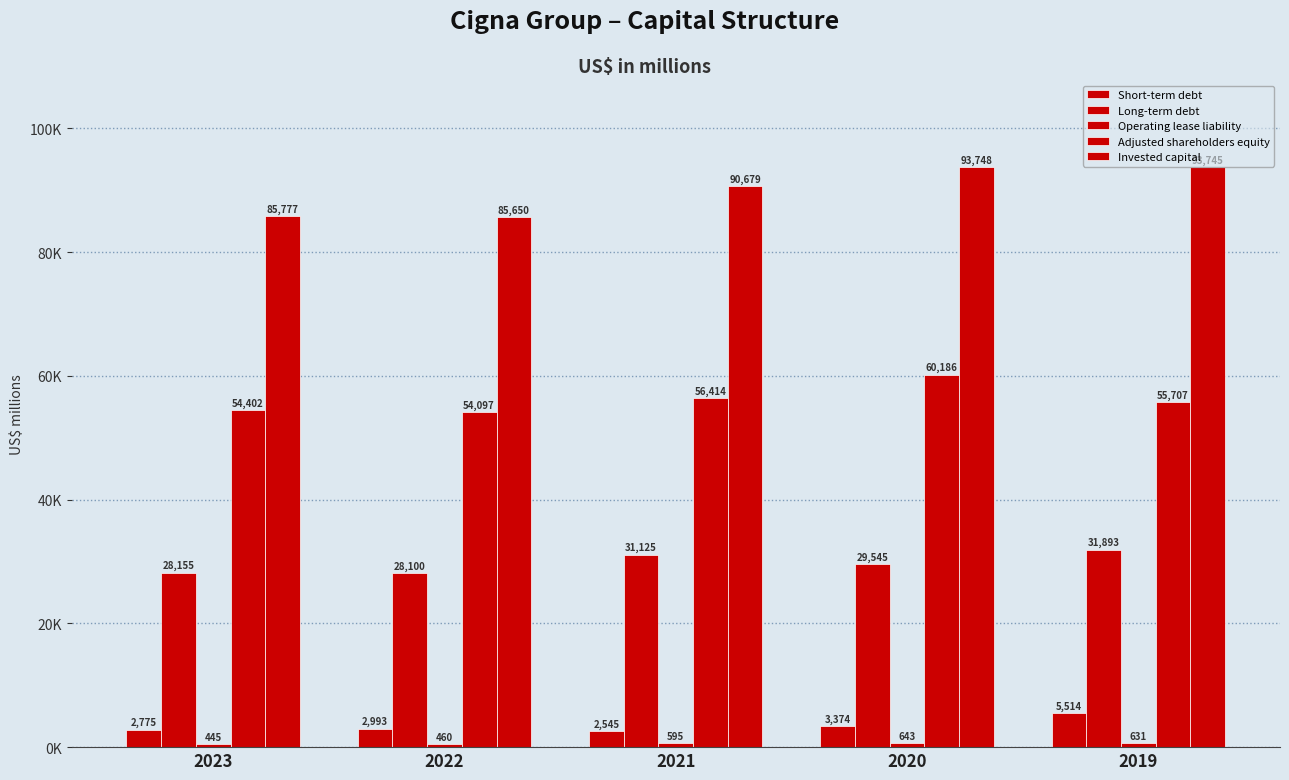

What is the difference between the maximum and minimum values in the Operating lease liability series?

198